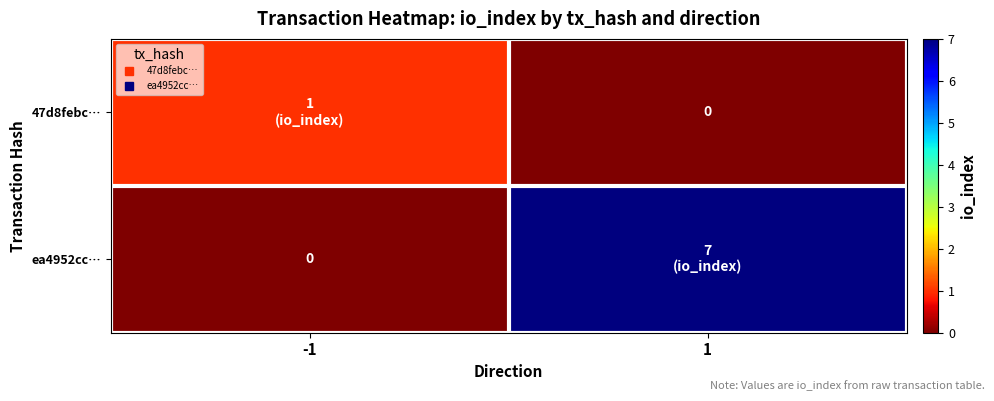

At how many categories does at least one series exceed 3?

1